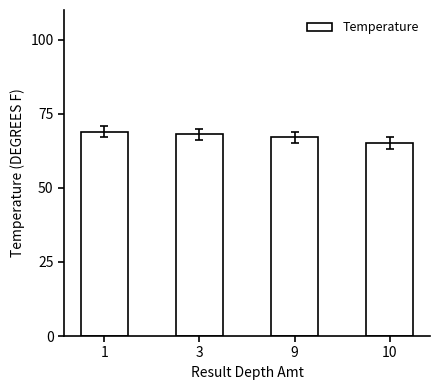

Which has a higher value, 9 or 3?

3